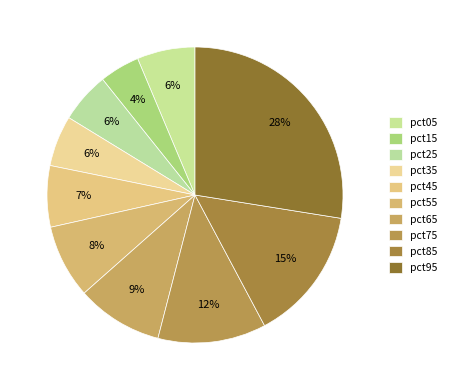

How many segments does this pie chart have?

10